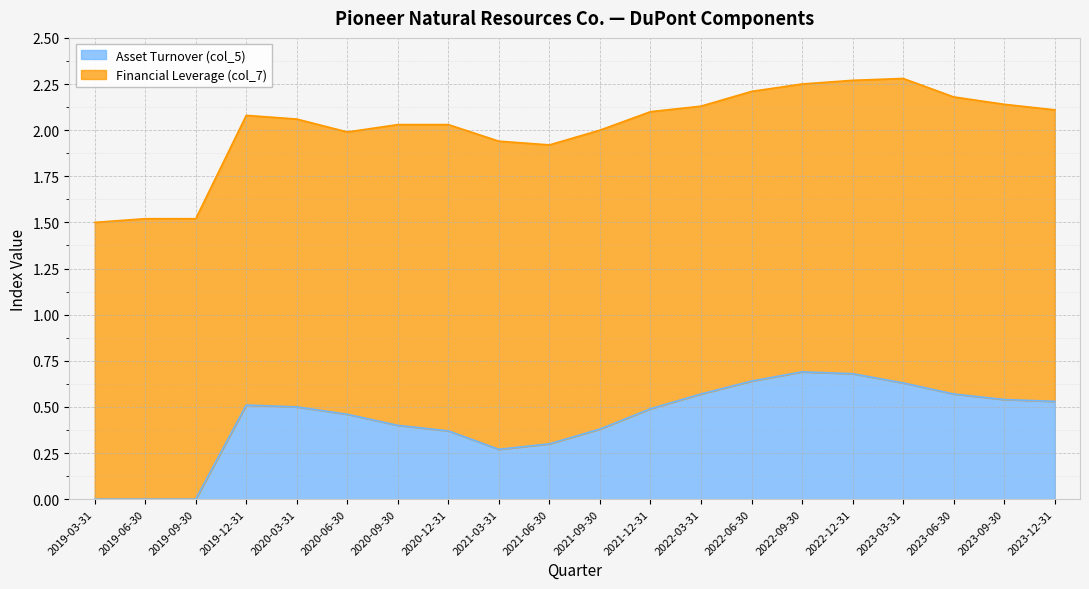

Does the chart display data point markers on the line(s)?

No